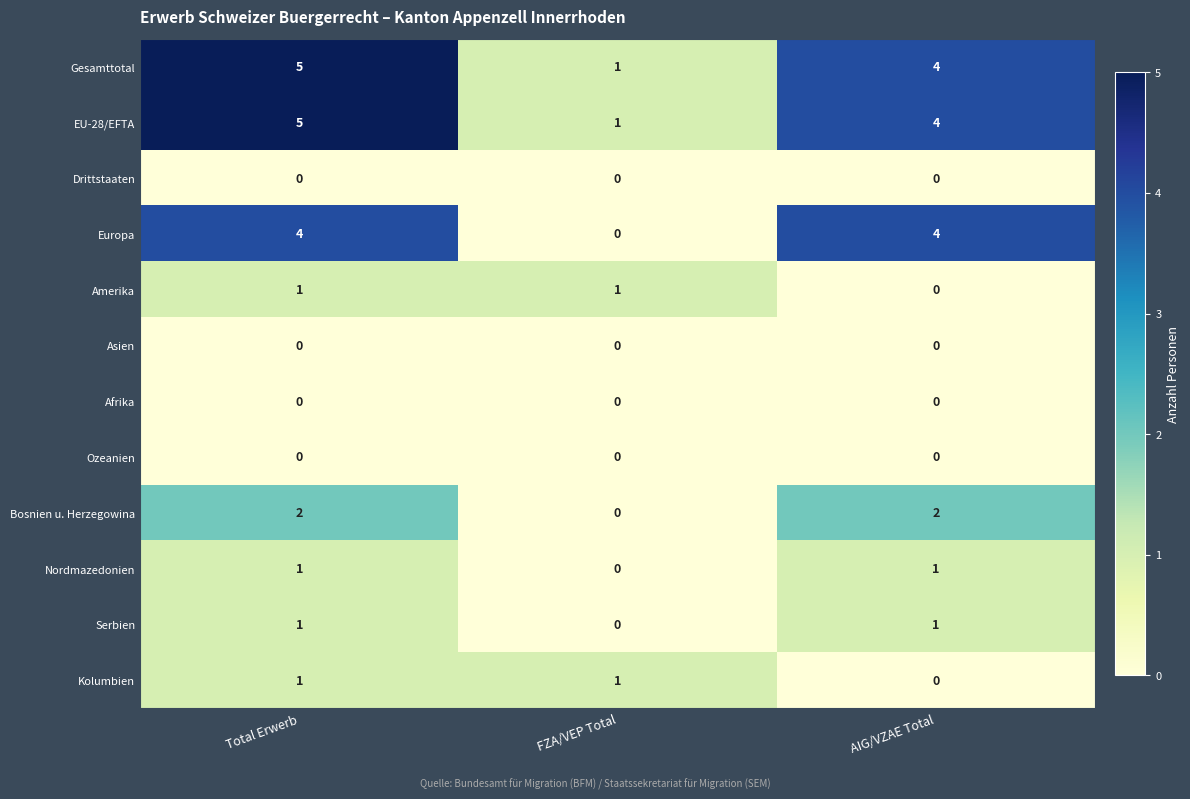

At which label is Kolumbien closest to 0?

AIG/VZAE Total